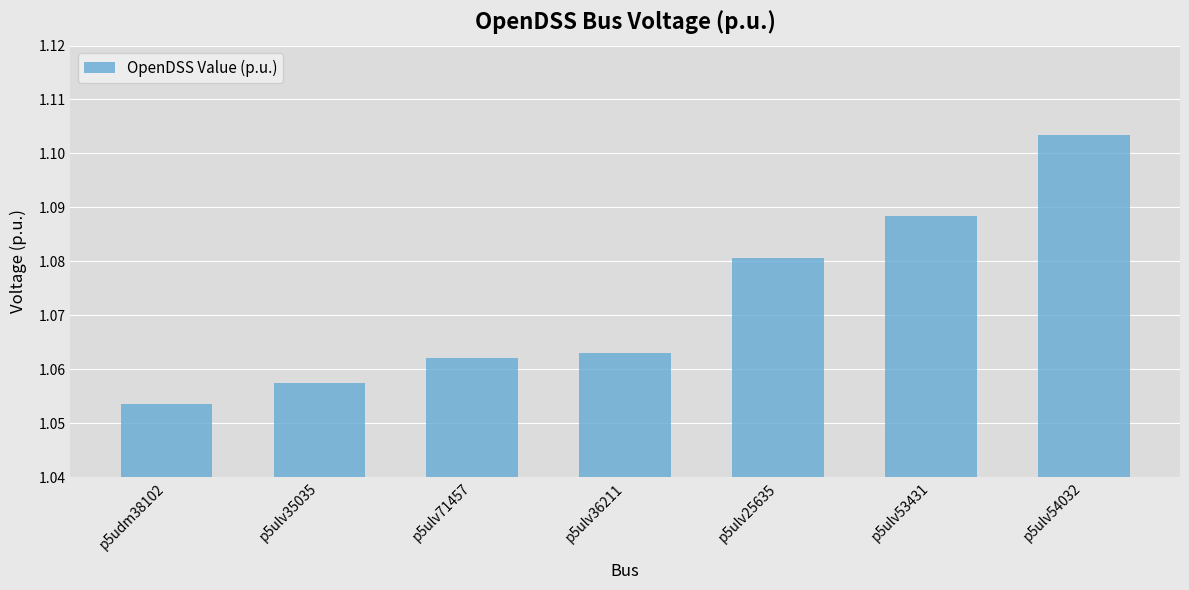

How many values are between 1 and 2?

7